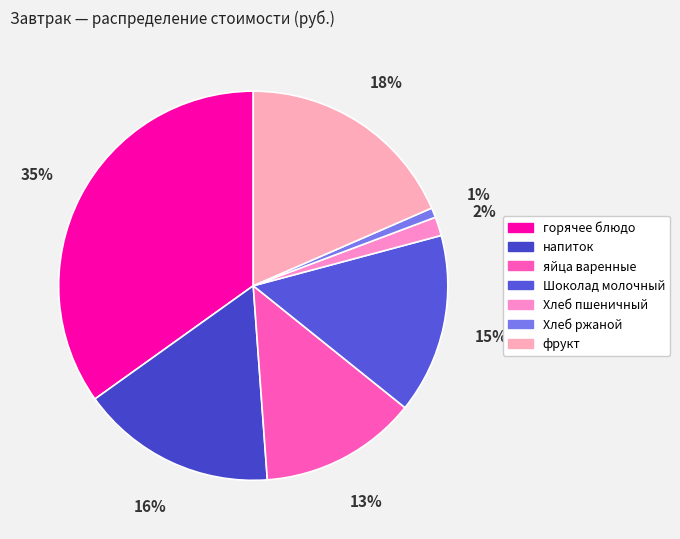

Which category has the biggest portion of the pie?

горячее блюдо